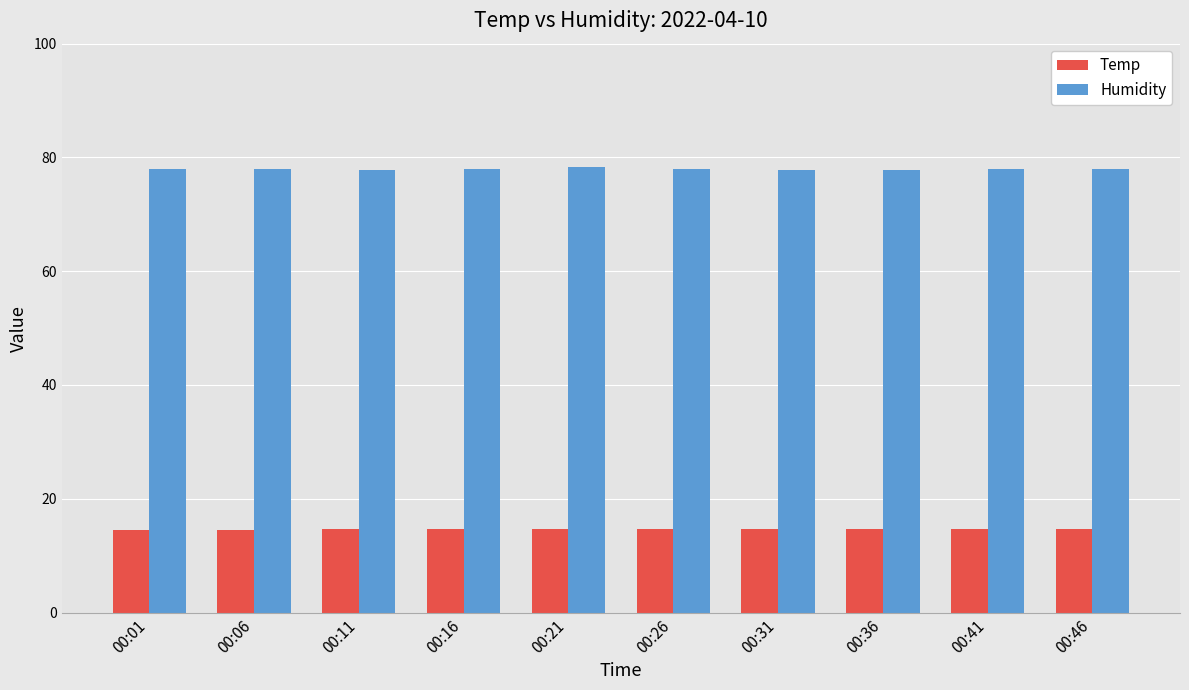

What is the greatest value displayed?

78.3